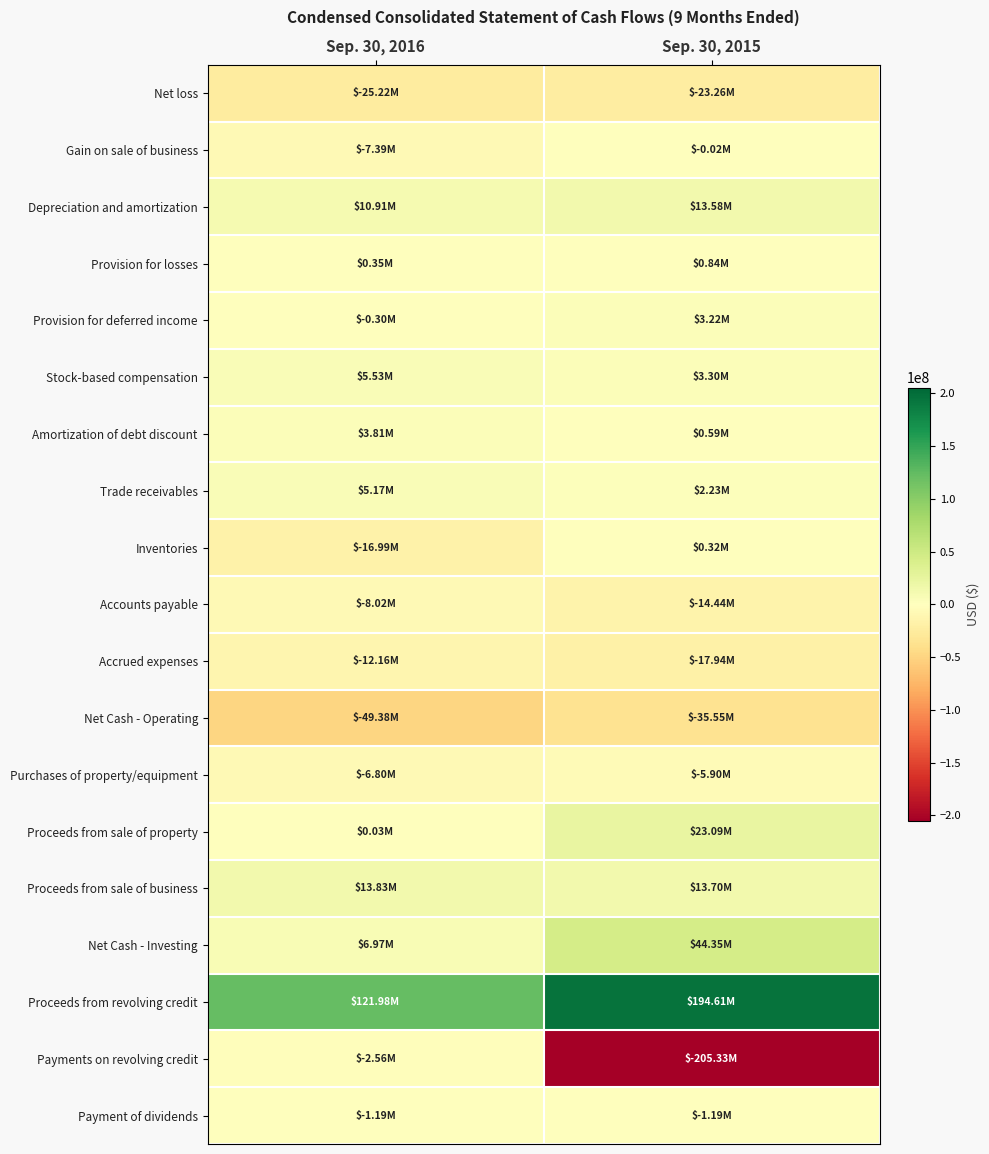

Reading left to right, extract all data points from this chart.

Net loss: Sep. 30, 2016=-25216000	Sep. 30, 2015=-23261000
Gain on sale of business: Sep. 30, 2016=-7386000	Sep. 30, 2015=-24000
Depreciation and amortization: Sep. 30, 2016=10911000	Sep. 30, 2015=13580000
Provision for losses: Sep. 30, 2016=348000	Sep. 30, 2015=843000
Provision for deferred income: Sep. 30, 2016=-301000	Sep. 30, 2015=3222000
Stock-based compensation: Sep. 30, 2016=5534000	Sep. 30, 2015=3297000
Amortization of debt discount: Sep. 30, 2016=3809000	Sep. 30, 2015=588000
Trade receivables: Sep. 30, 2016=5169000	Sep. 30, 2015=2235000
Inventories: Sep. 30, 2016=-16986000	Sep. 30, 2015=316000
Accounts payable: Sep. 30, 2016=-8017000	Sep. 30, 2015=-14439000
Accrued expenses: Sep. 30, 2016=-12165000	Sep. 30, 2015=-17940000
Net Cash - Operating: Sep. 30, 2016=-49385000	Sep. 30, 2015=-35549000
Purchases of property/equipment: Sep. 30, 2016=-6797000	Sep. 30, 2015=-5896000
Proceeds from sale of property: Sep. 30, 2016=29000	Sep. 30, 2015=23093000
Proceeds from sale of business: Sep. 30, 2016=13829000	Sep. 30, 2015=13700000
Net Cash - Investing: Sep. 30, 2016=6967000	Sep. 30, 2015=44353000
Proceeds from revolving credit: Sep. 30, 2016=121976000	Sep. 30, 2015=194610000
Payments on revolving credit: Sep. 30, 2016=-2555000	Sep. 30, 2015=-205333000
Payment of dividends: Sep. 30, 2016=-1188000	Sep. 30, 2015=-1192000